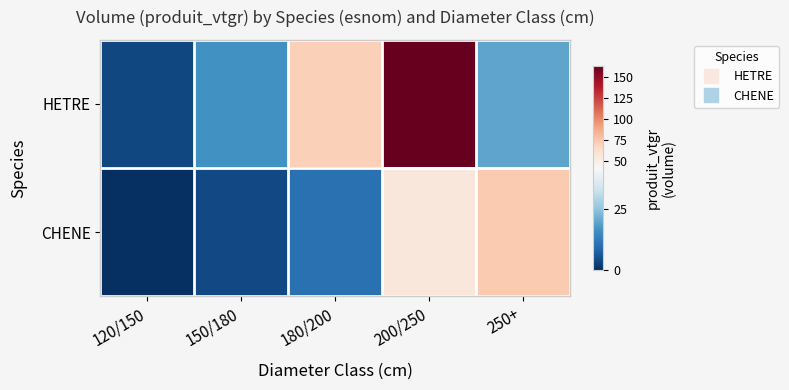

What is the greatest value displayed?

163.3